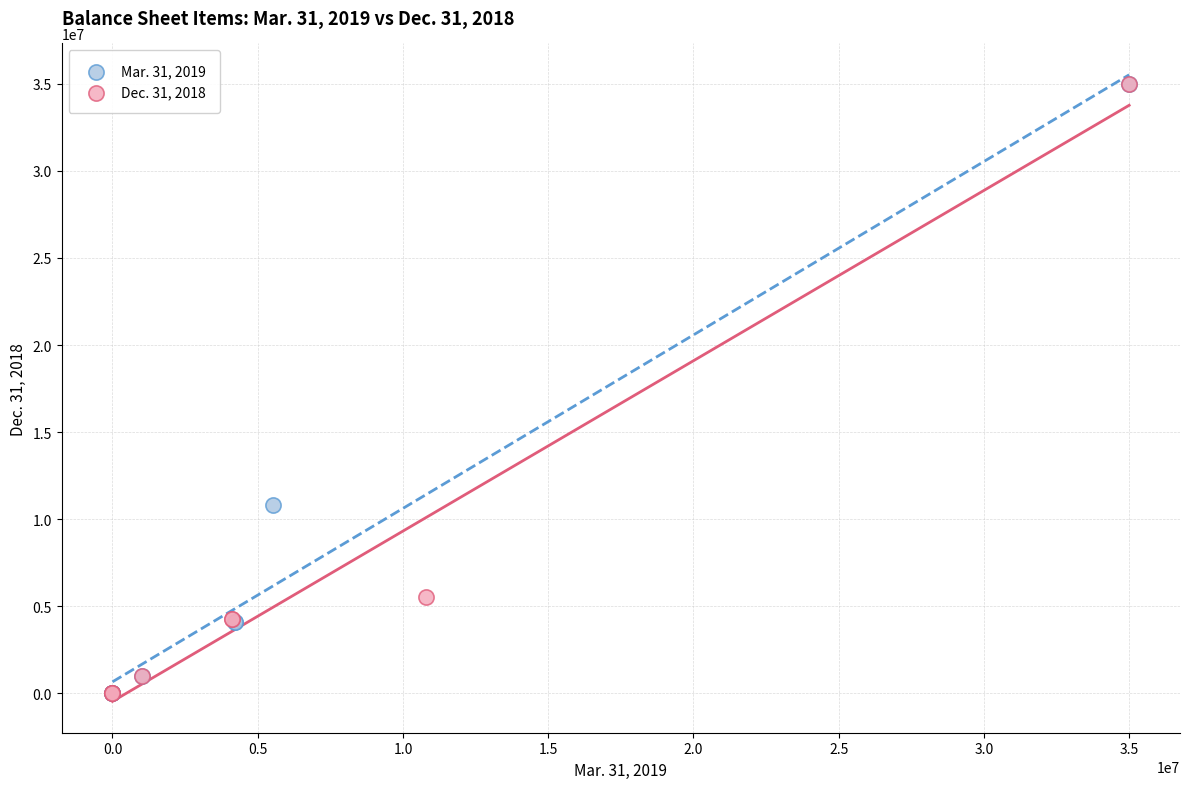

What are all the series names shown in the legend?

Mar. 31, 2019, Dec. 31, 2018